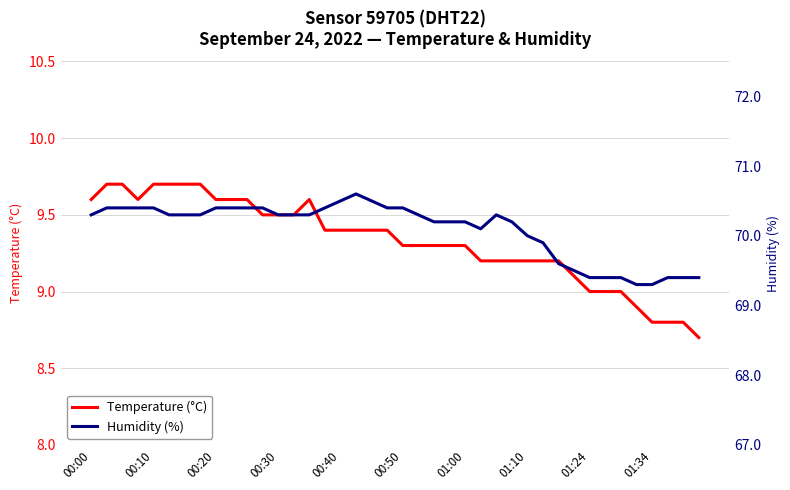

Is it true that Temperature (°C) equals 9.3 at 00:50?

True